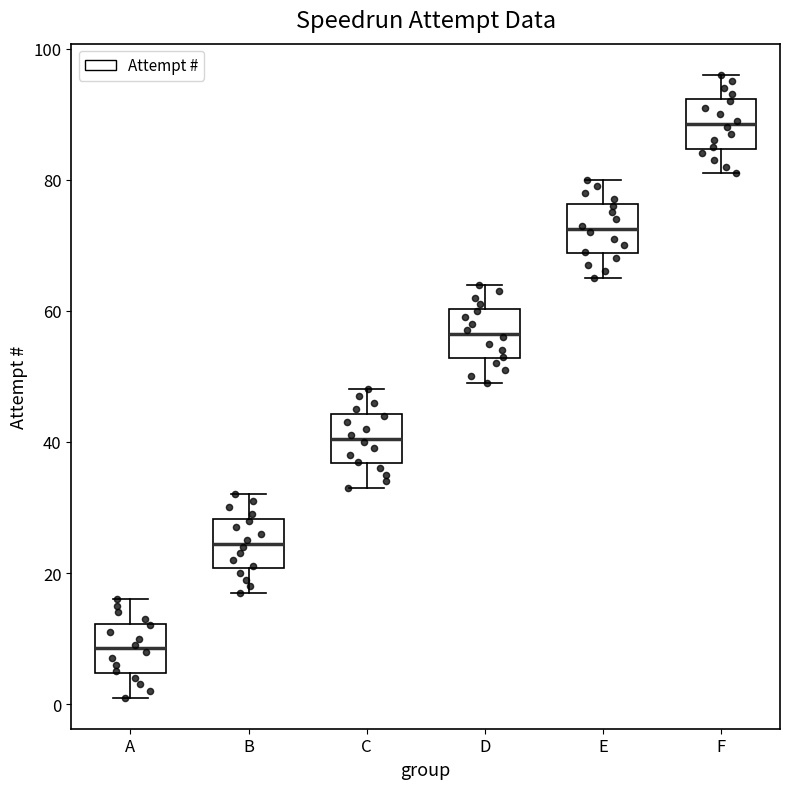

Reading left to right, transcribe this box plot: for each box, give where its median line is, the range the box spans, and where its two whiskers end, as read against the y-axis. The values are not printed on the chart, so give them approximately, as read against the axis.

A: median 8, box 4 to 12, whiskers 2 to 16
B: median 24, box 20 to 28, whiskers 18 to 32
C: median 40, box 36 to 44, whiskers 34 to 48
D: median 56, box 52 to 60, whiskers 50 to 64
E: median 72, box 68 to 76, whiskers 66 to 80
F: median 88, box 84 to 92, whiskers 82 to 96